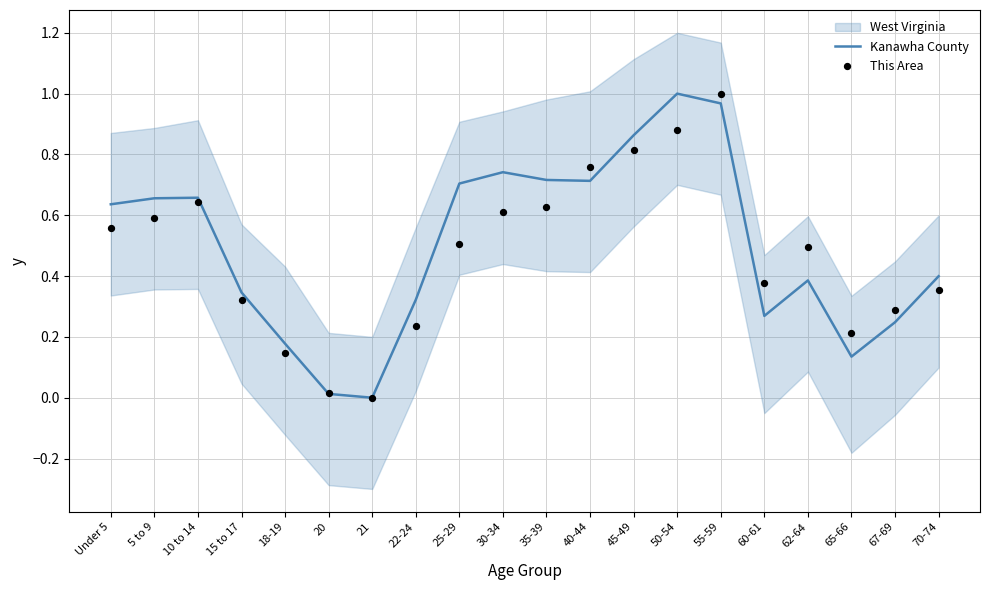

At how many categories does at least one series exceed 0?

19